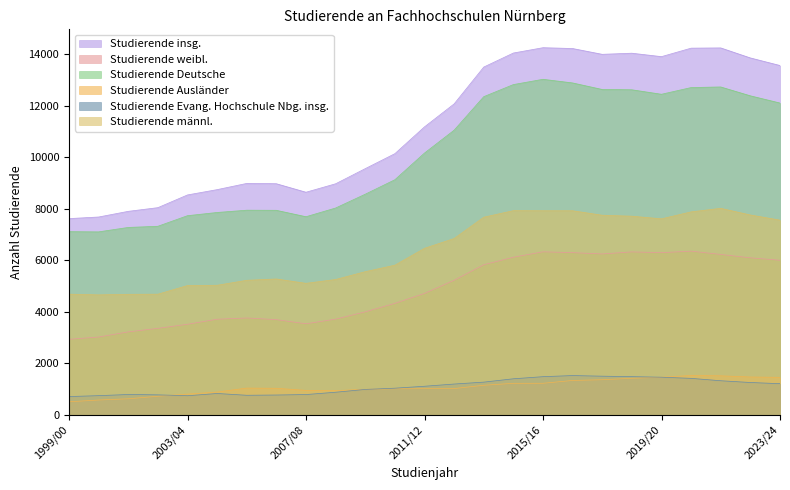

What is the label of the 9th point from the right?

2015/16